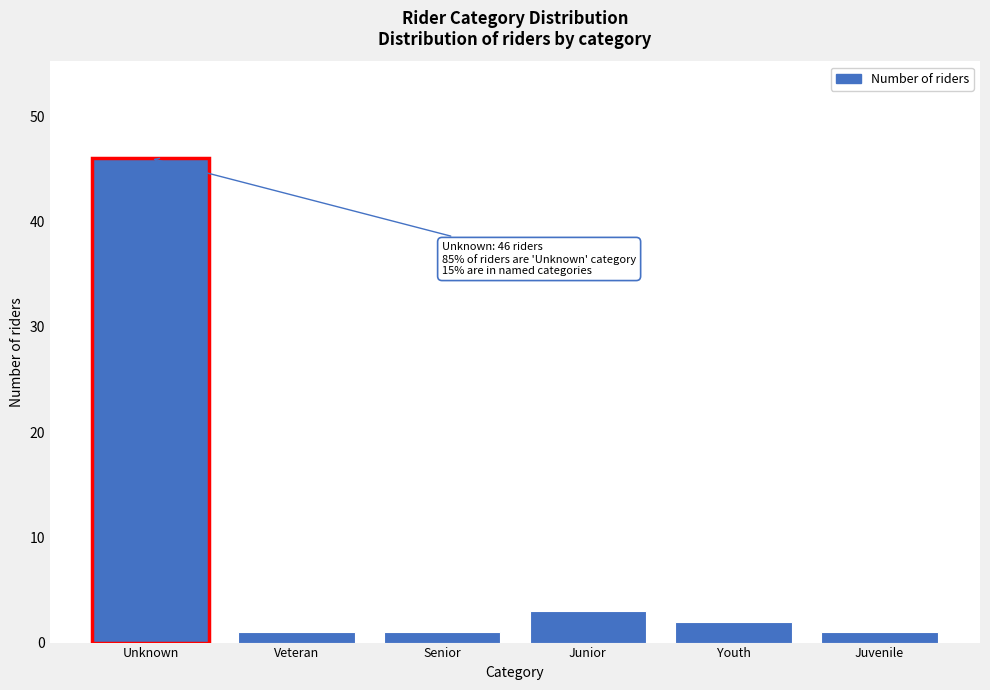

Reading left to right, list all the values displayed in this chart.

Unknown=46	Veteran=1	Senior=1	Junior=3	Youth=2	Juvenile=1